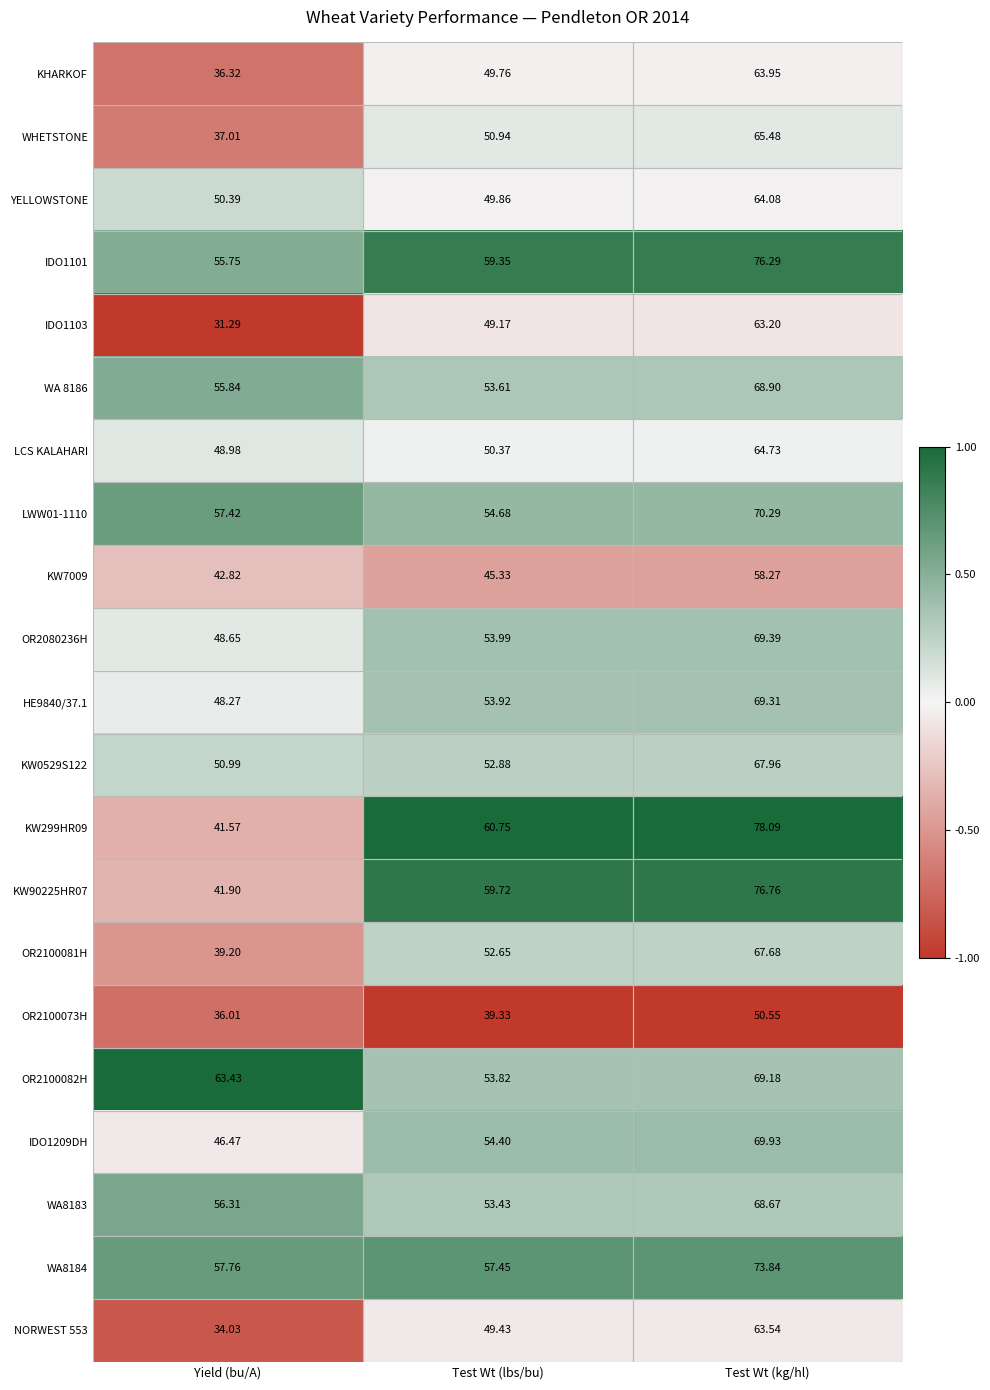

Where is WA8184 nearest to the value 65?

Yield (bu/A)